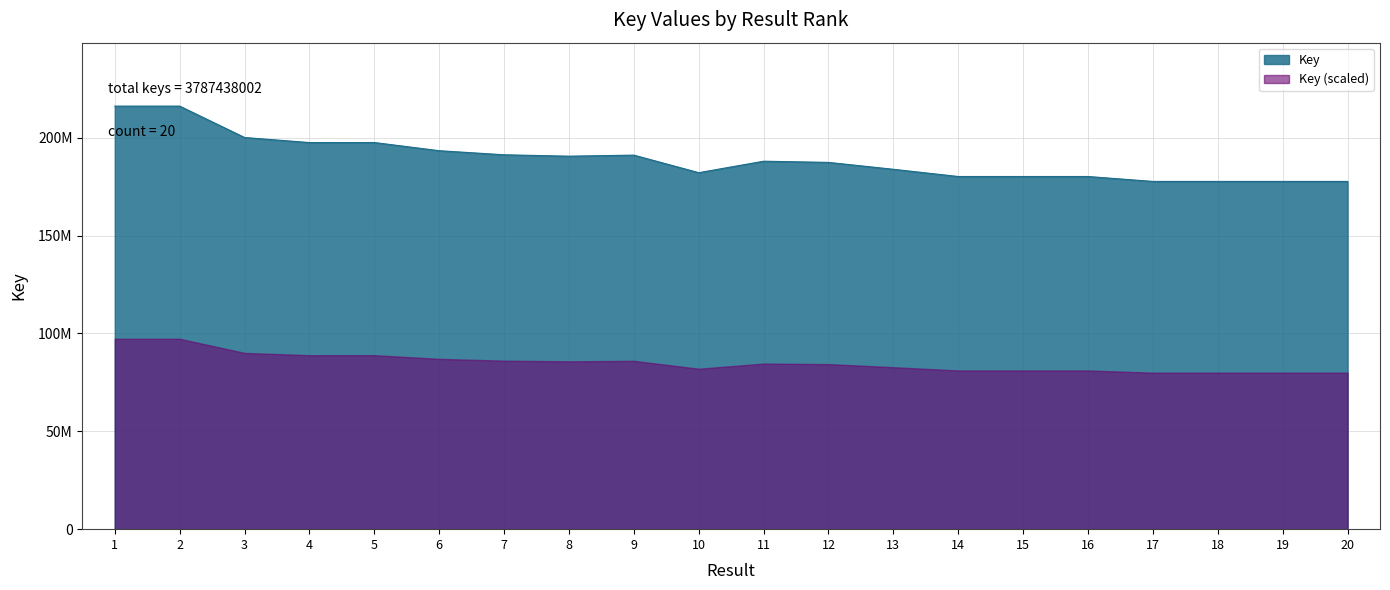

How many interior local valleys (lower than both neighbors) does the data have?

5